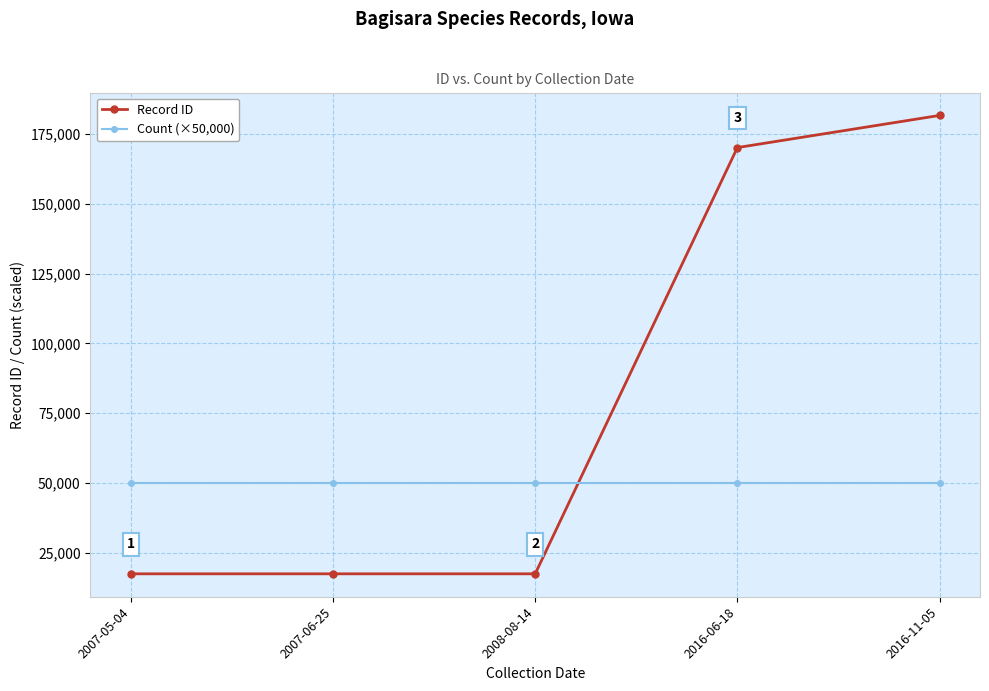

Which series has the largest total across all categories?

Record ID